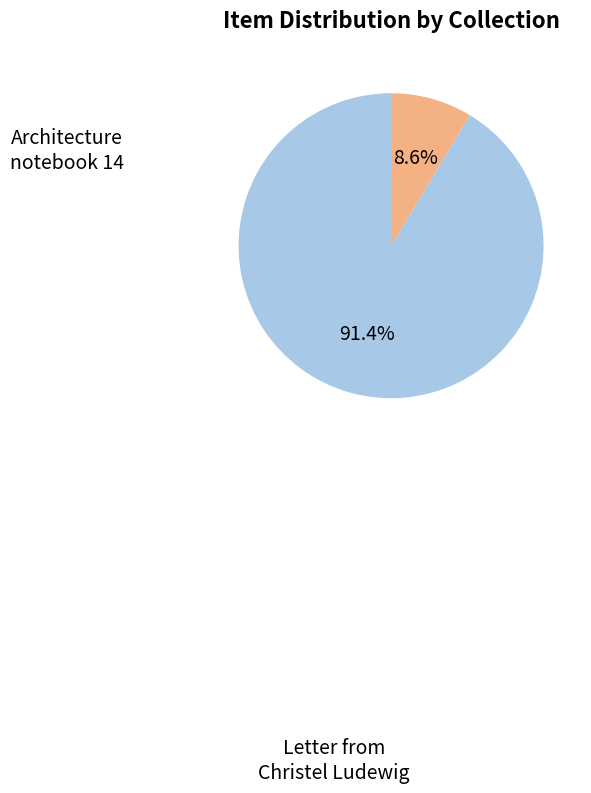

How many slices are in this pie chart?

2